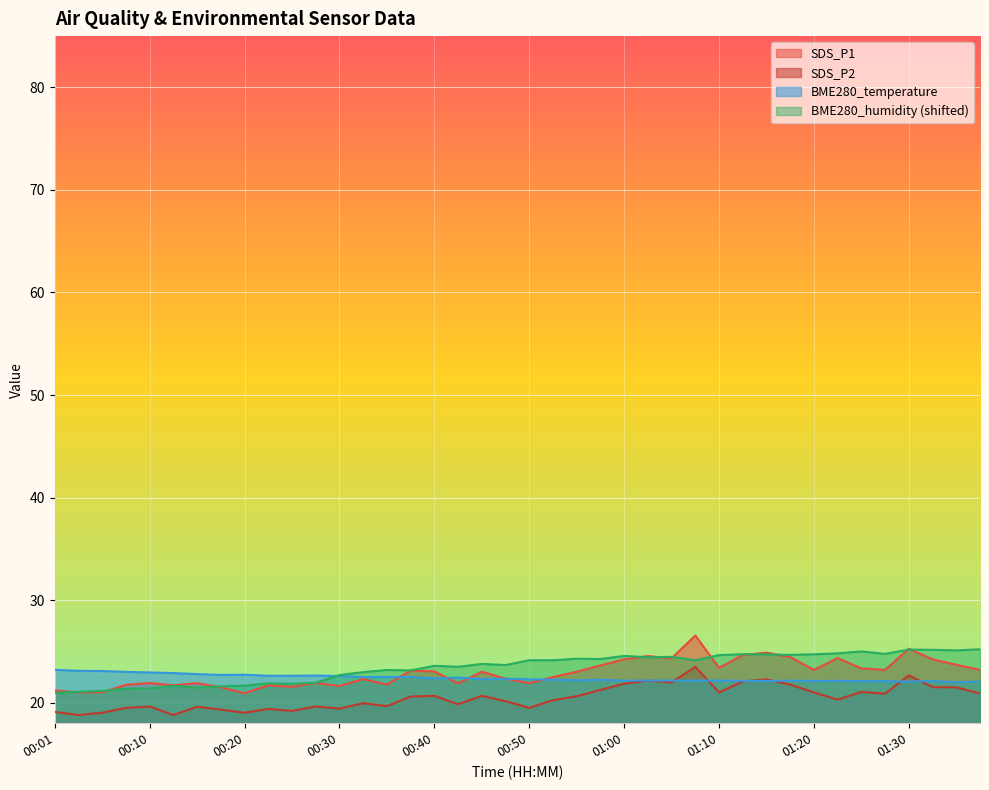

What is the highest value of the SDS_P2 series?

23.5